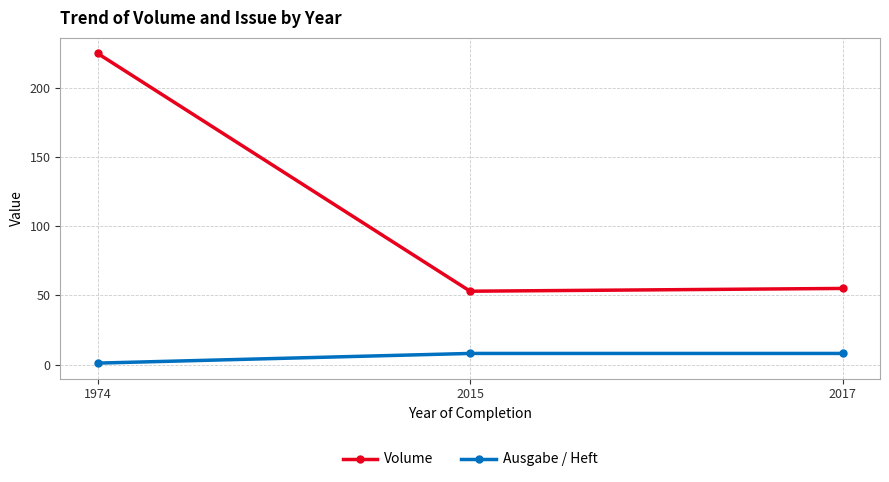

What is the average value of the Volume series?

111